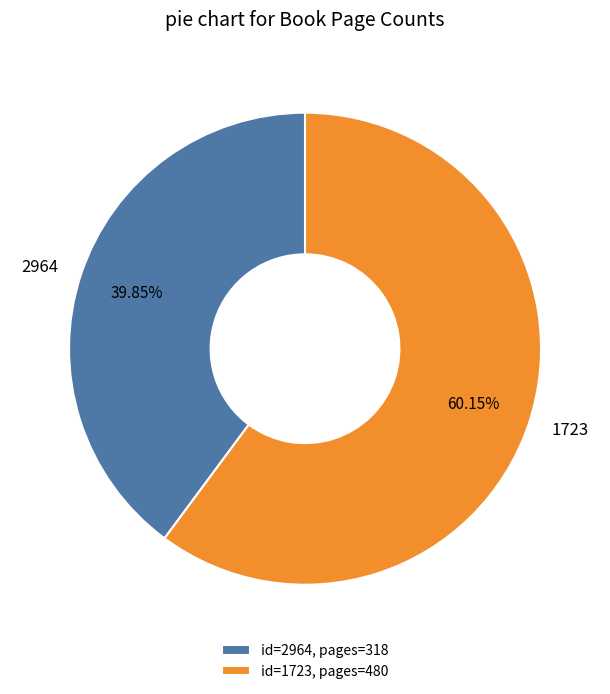

Which slice is the smallest?

2964